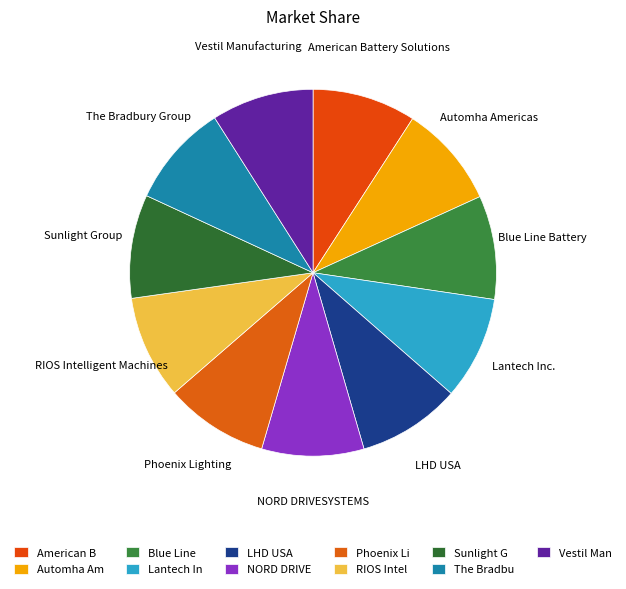

Do Phoenix Lighting and Automha Americas together represent more than half of the pie?

No